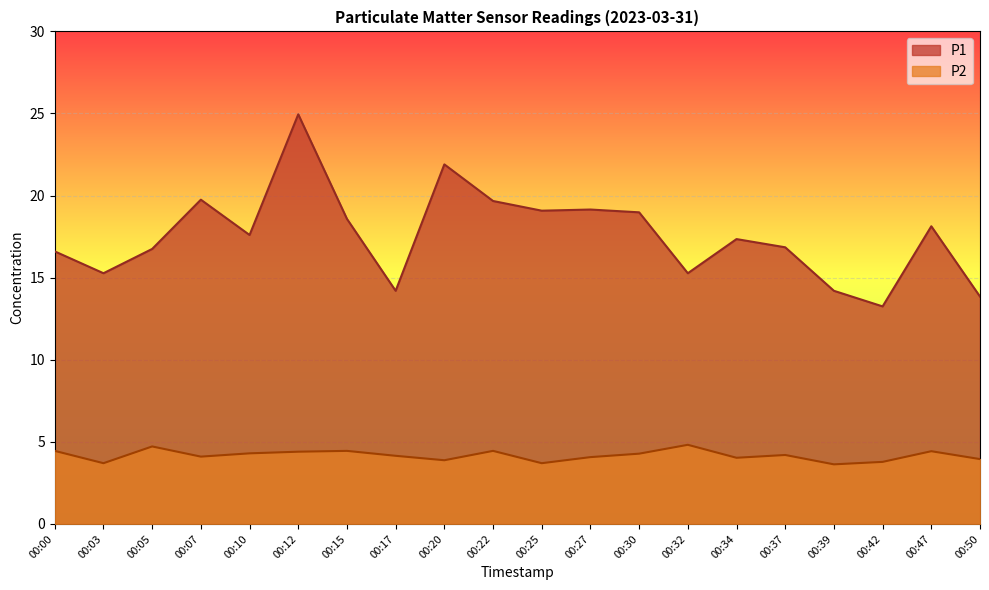

At which label is P1 closest to 19?

00:30